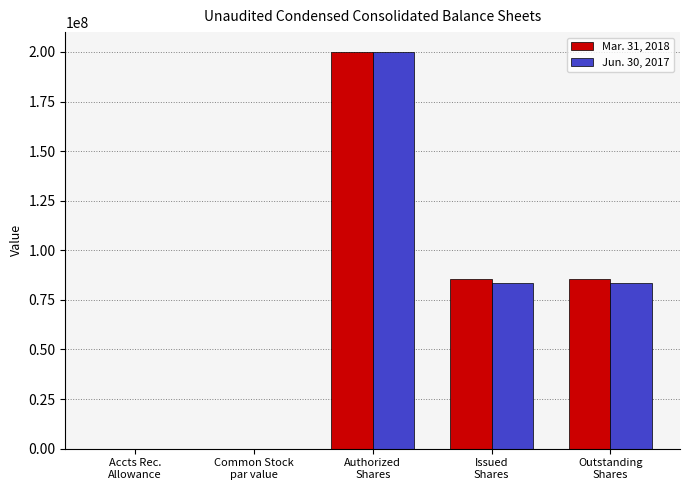

What is the greatest value displayed?

200000000.0